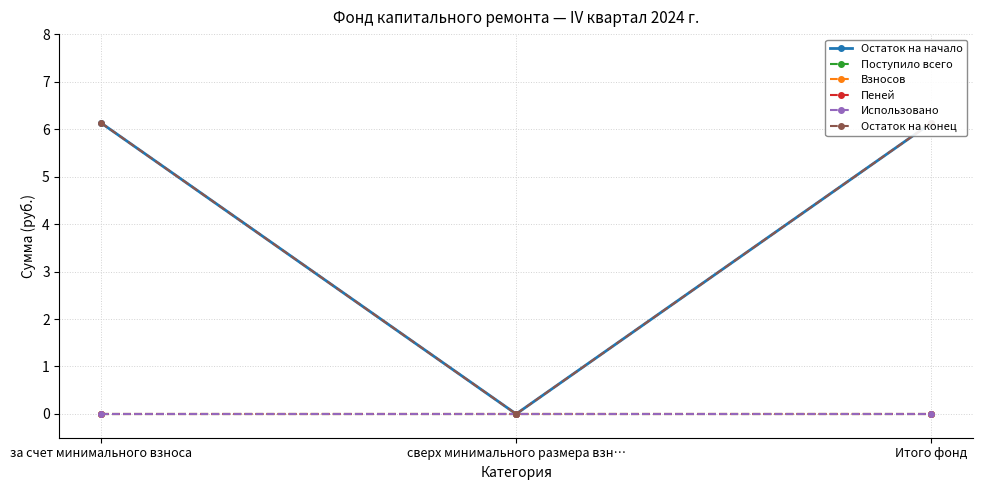

At which category does the chart reach its peak across all series?

за счет минимального взноса